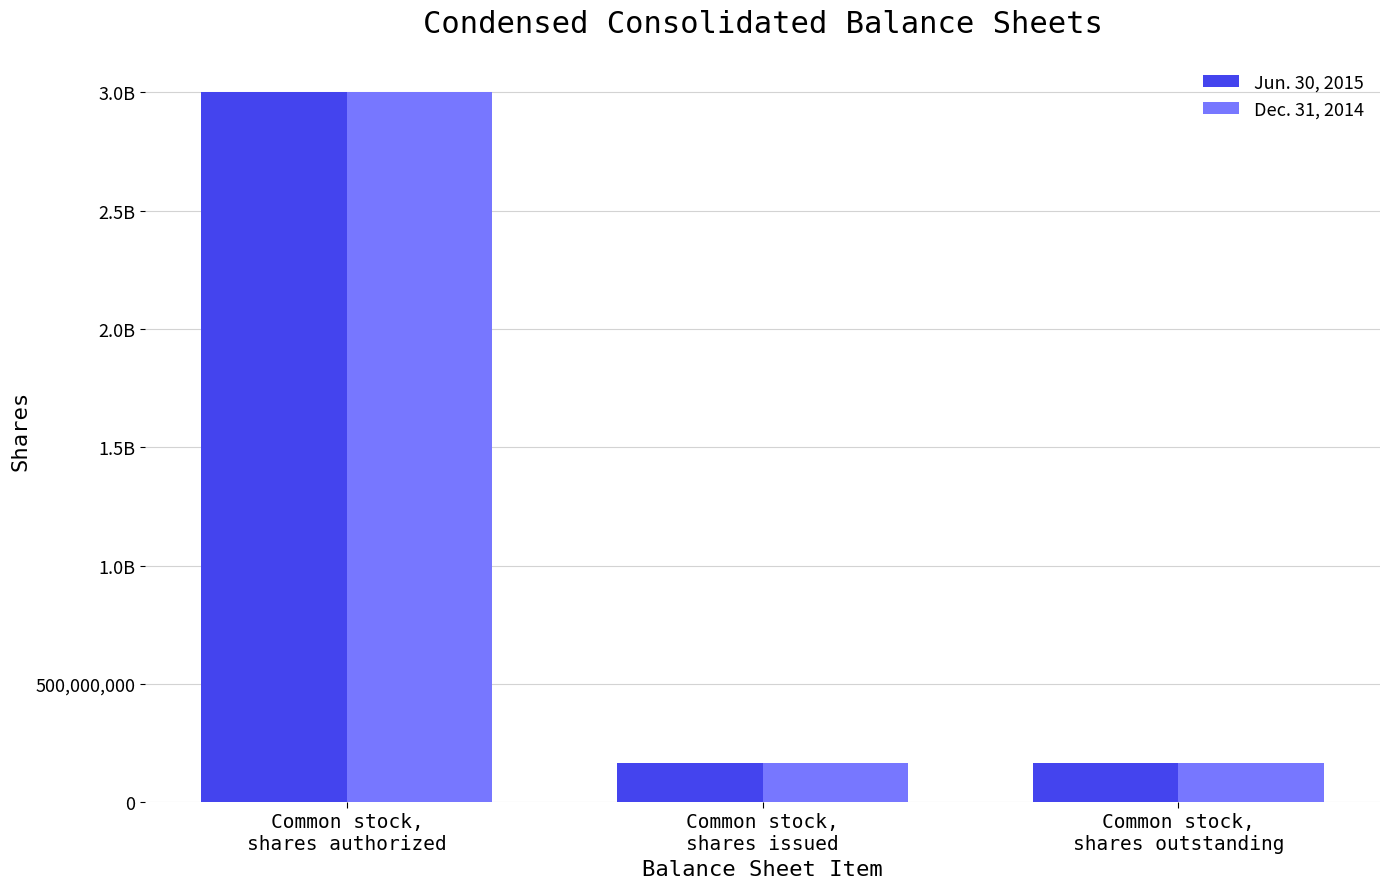

What position from the right is Common stock,
shares outstanding?

1